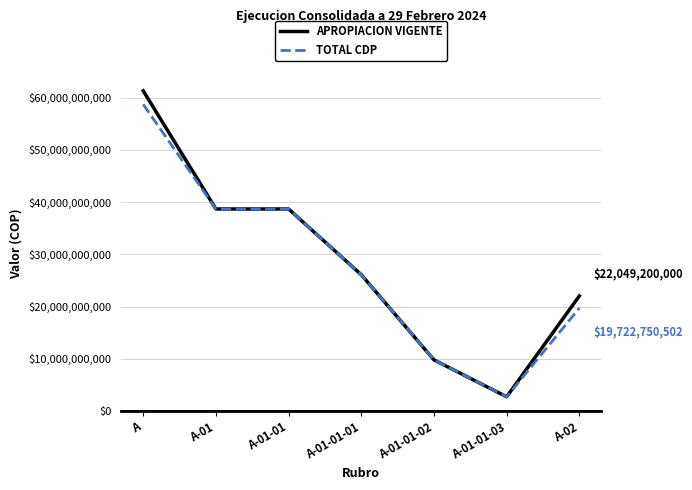

What is the spread (max minus min) of values at A?

2571264498.2